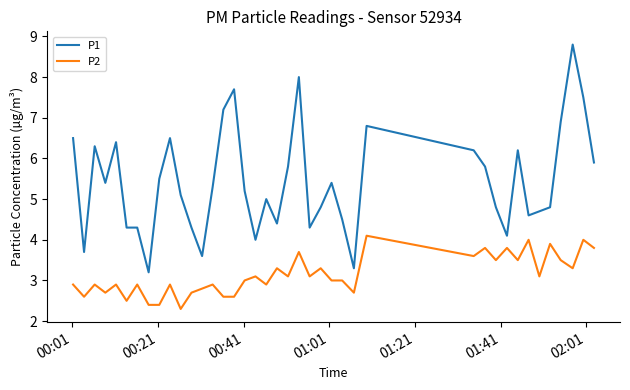

What is the greatest value displayed?

8.8